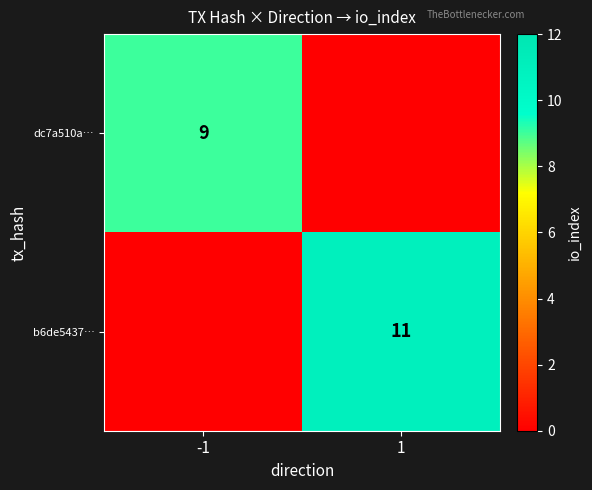

True or false: dc7a510a… has a value of 9 at -1.

True